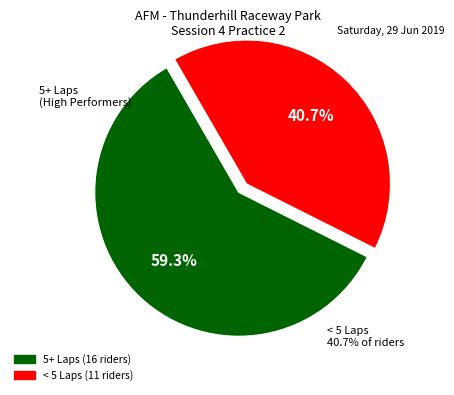

Is there any slice that represents more than half of the pie?

Yes